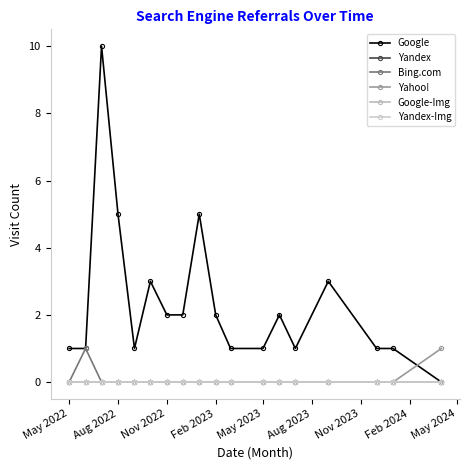

What is the value of the Google point at the 1st from the left?

1